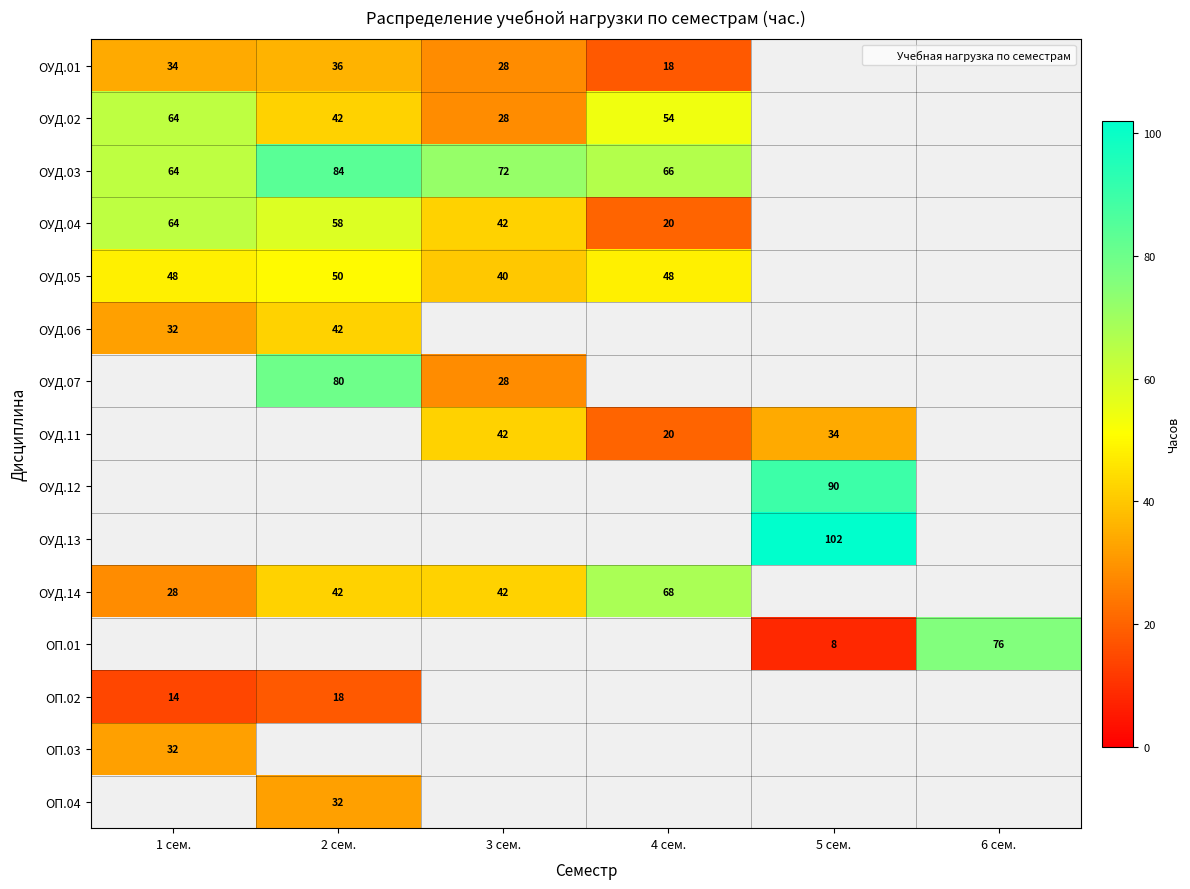

How many positive values does the ОП.02 series have?

2